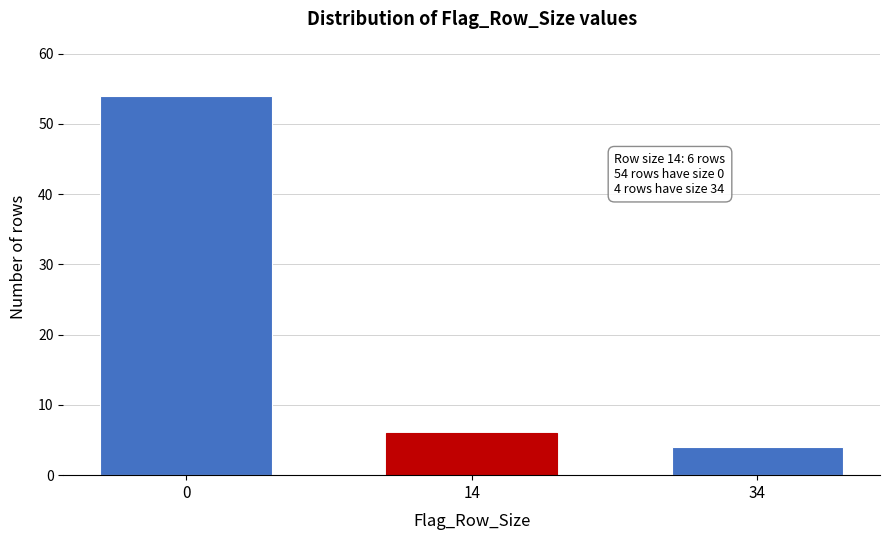

Reading left to right, extract all data points from this chart.

54	6	4